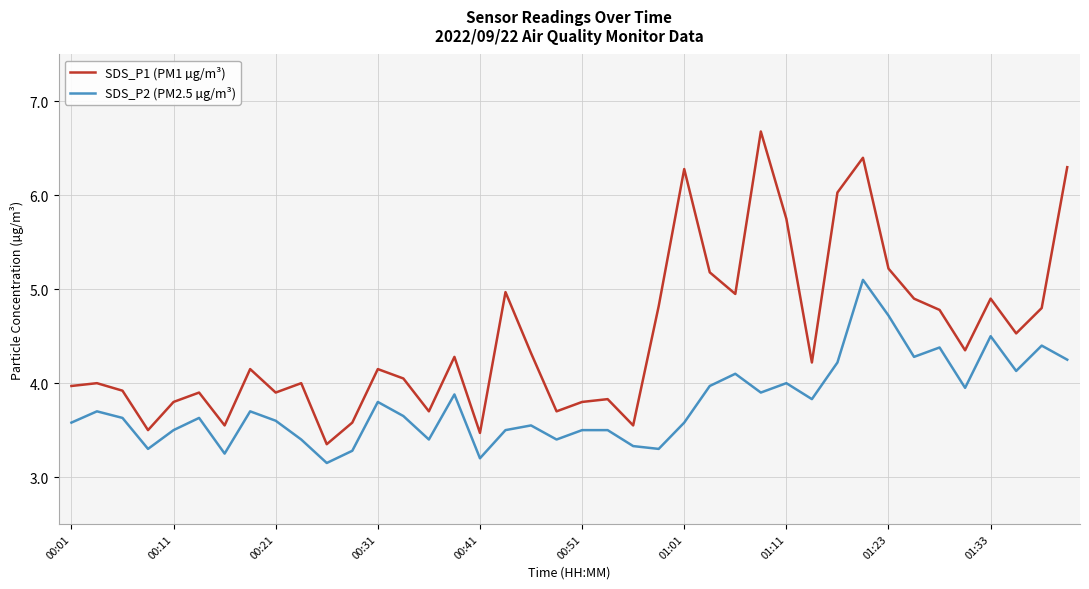

Which series has the largest range (max minus min)?

SDS_P1 (PM1 µg/m³)